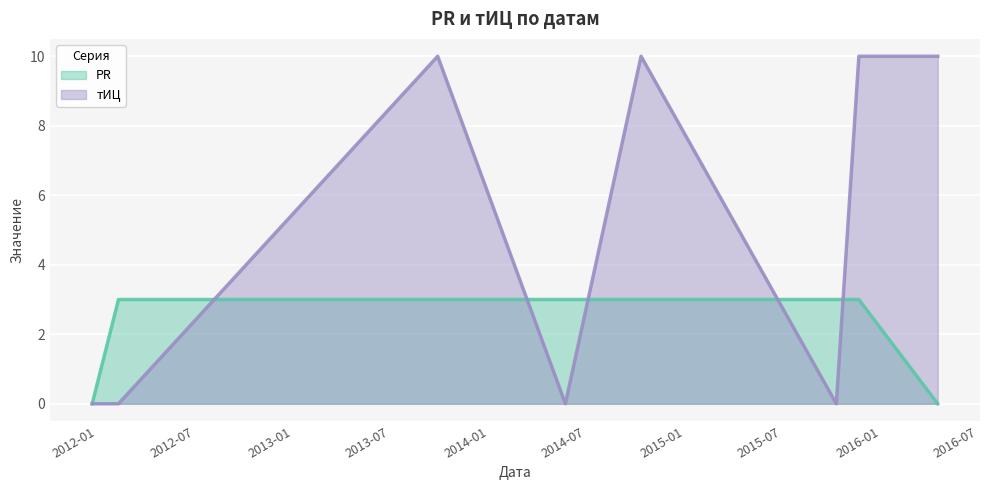

Reading left to right, what are all the values shown in this chart?

PR: 2011-12-23=0	2012-02-10=3	2013-09-27=3	2014-05-23=3	2014-10-11=3	2015-10-10=3	2015-11-21=3	2016-04-16=0
тИЦ: 2011-12-23=0	2012-02-10=0	2013-09-27=10	2014-05-23=0	2014-10-11=10	2015-10-10=0	2015-11-21=10	2016-04-16=10